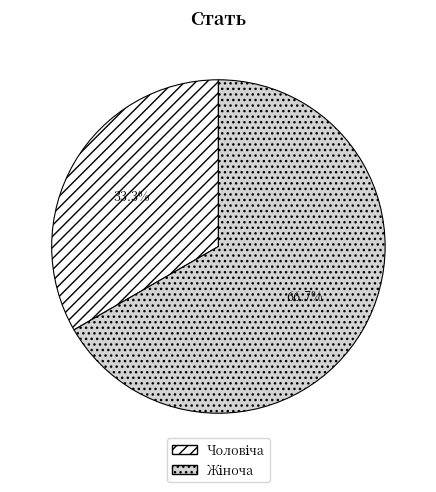

Does any single category account for the majority?

Yes